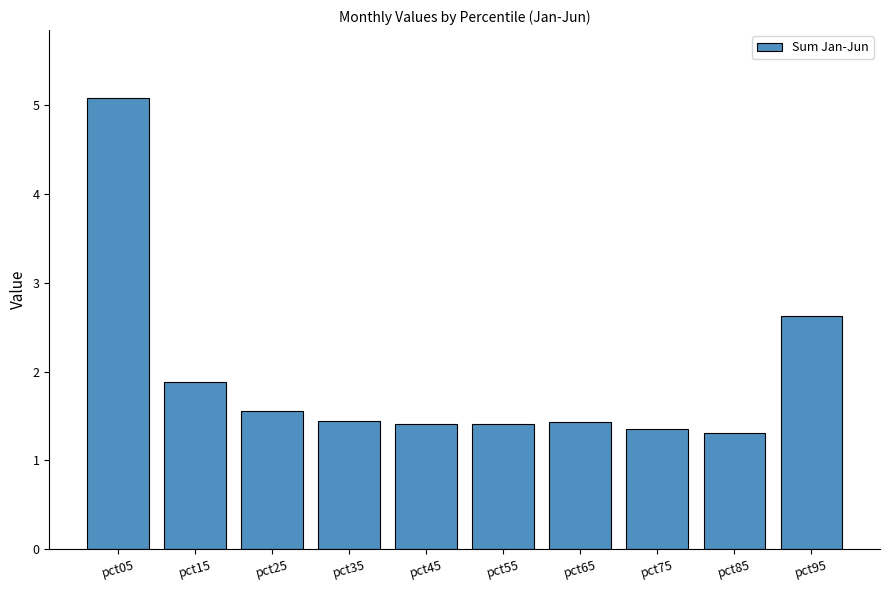

What is the value of the 2nd bar from the left?

1.9